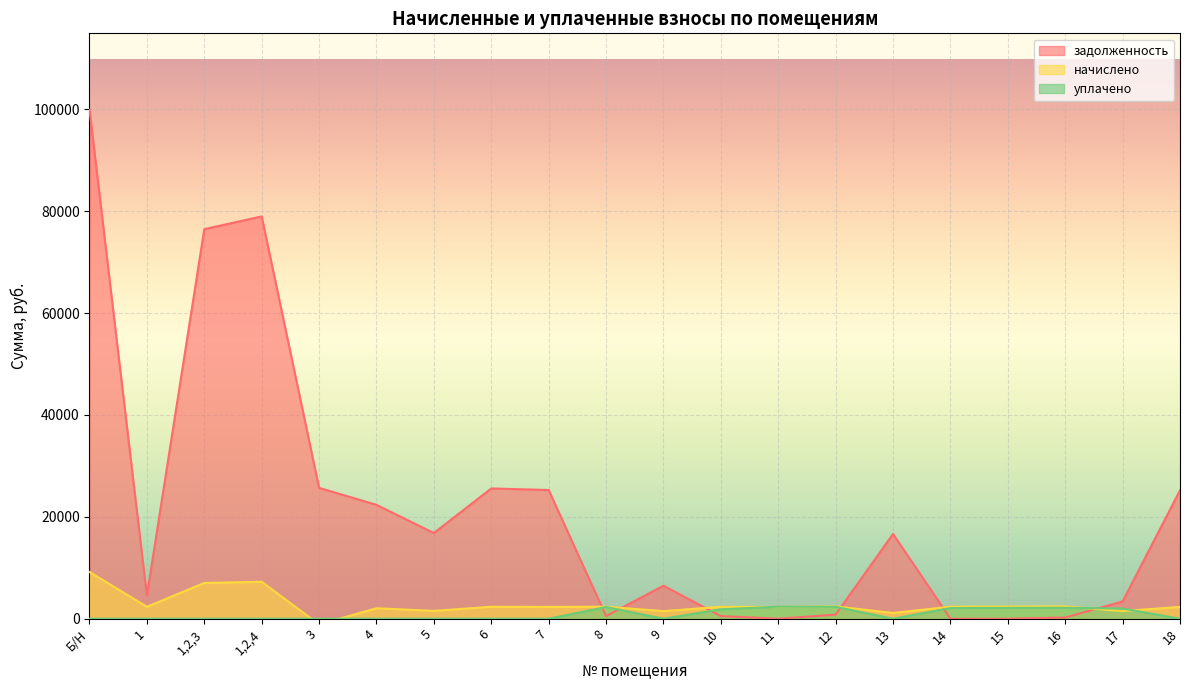

At which category is the sum across all series the highest?

Б/Н